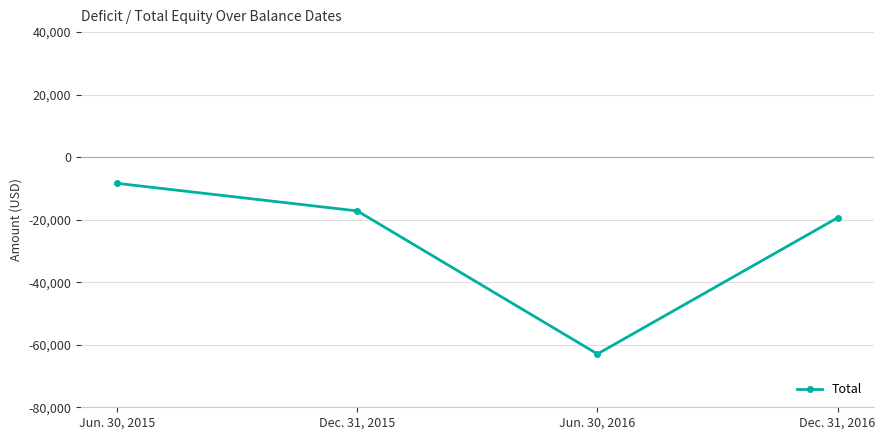

Is it true that the value at Jun. 30, 2016 is -24150?

False